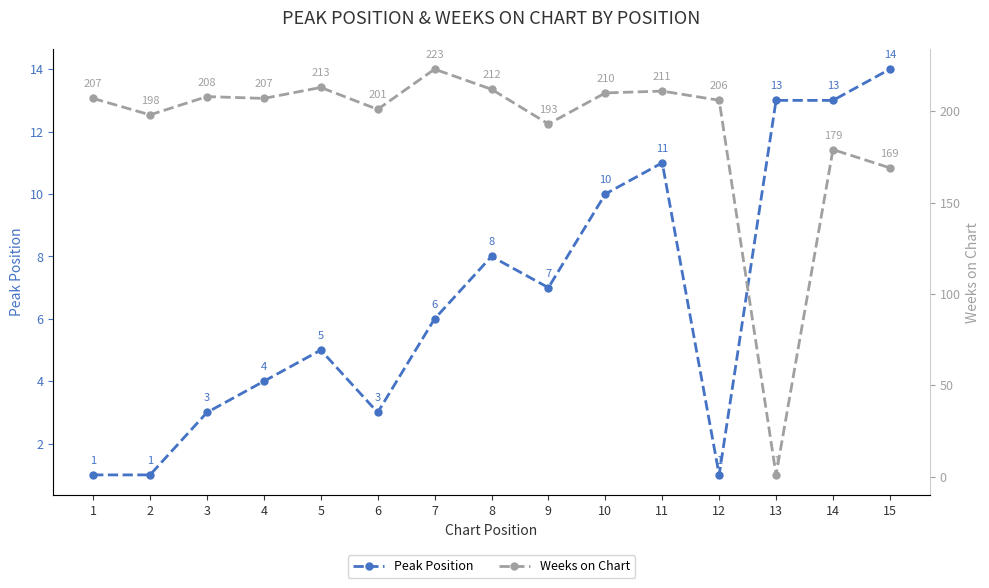

True or false: Peak Position has a value of 5 at 5.

True